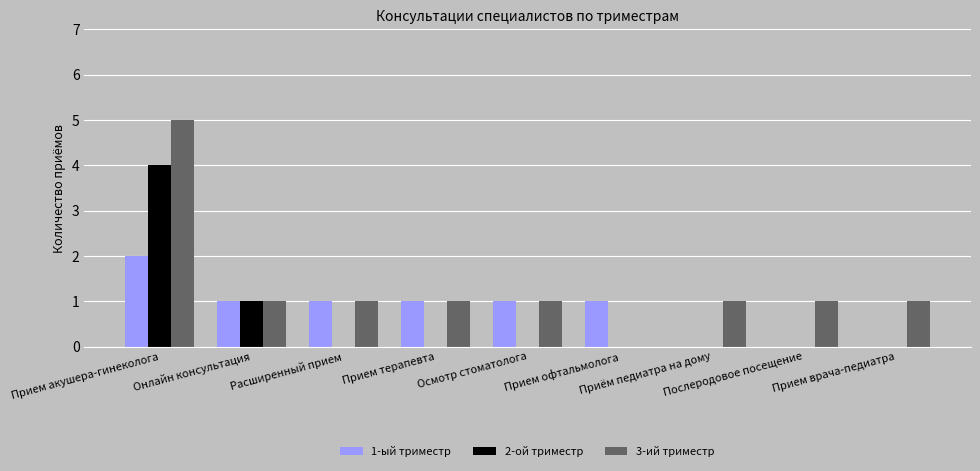

What are all the series names shown in the legend?

1-ый триместр, 2-ой триместр, 3-ий триместр